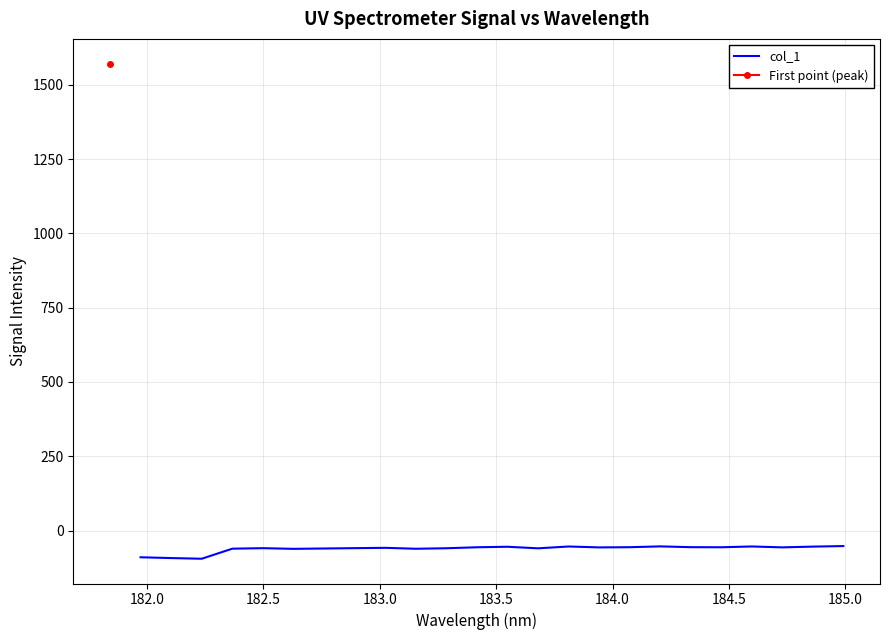

What is the average value?

-61.7